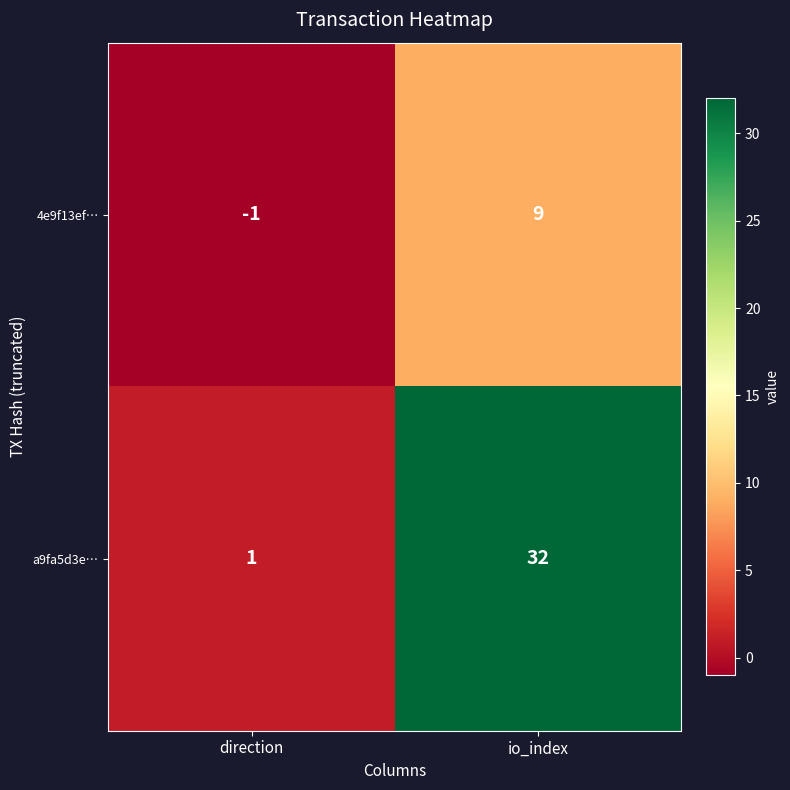

What is the sum of all 4e9f13ef… values?

8